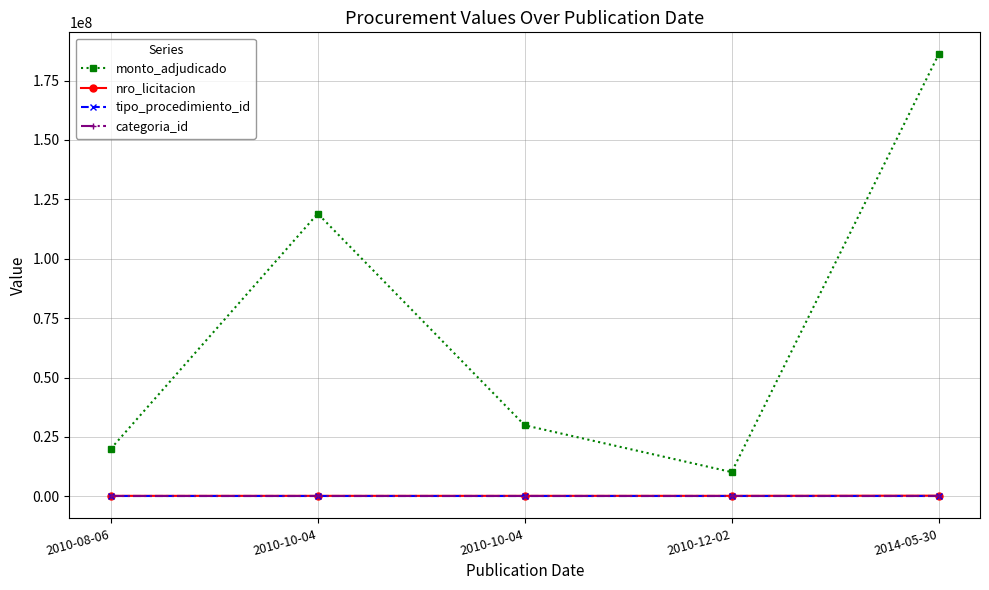

List the labels in order of categoria_id value, smallest first.

2010-08-06, 2010-10-04, 2010-10-04, 2010-12-02, 2014-05-30